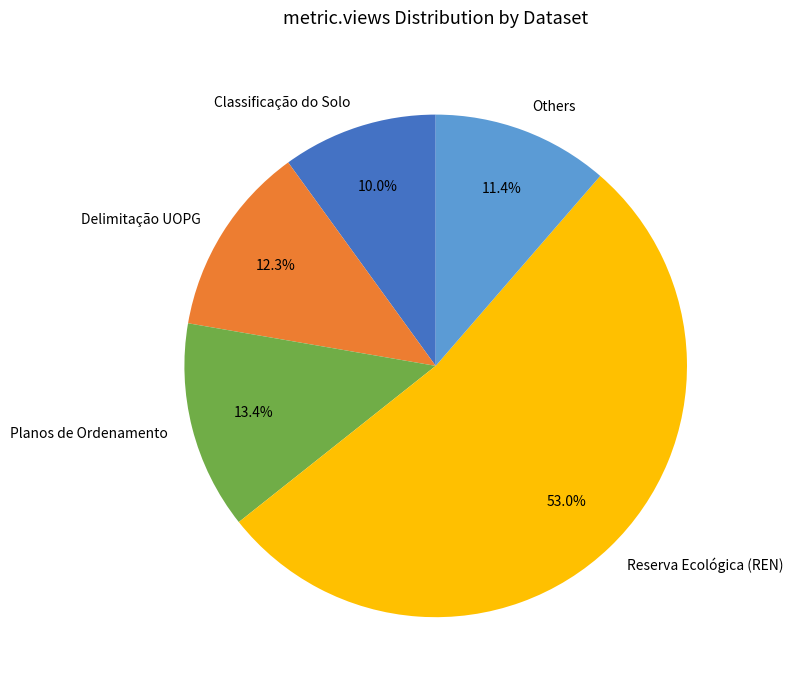

Which slice represents more than half of the pie?

Reserva Ecológica (REN)